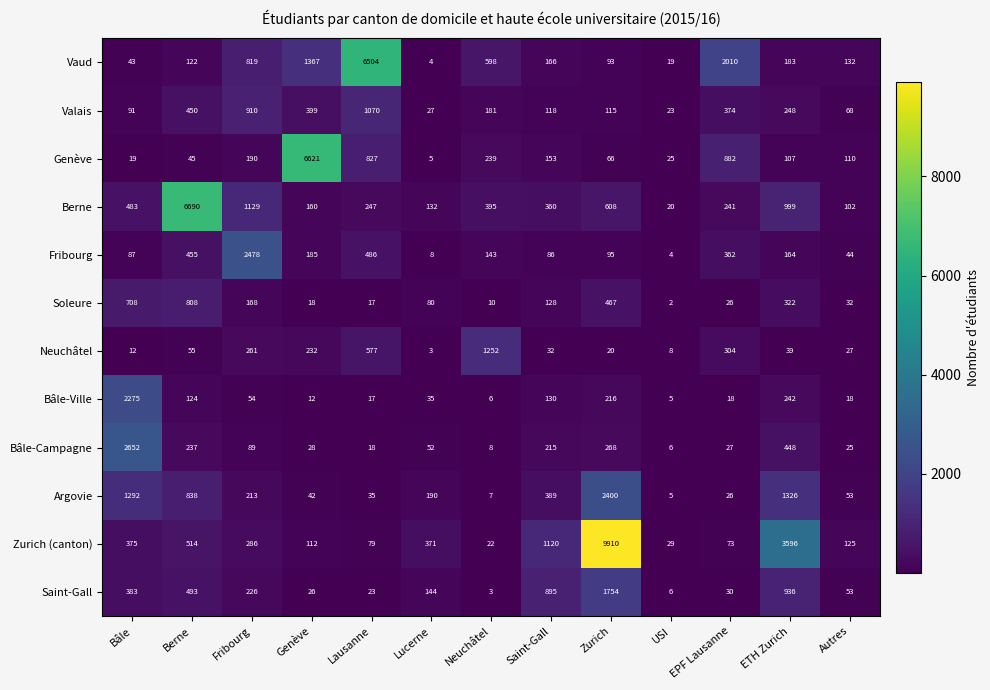

What is the spread (max minus min) of values at Fribourg?

2424